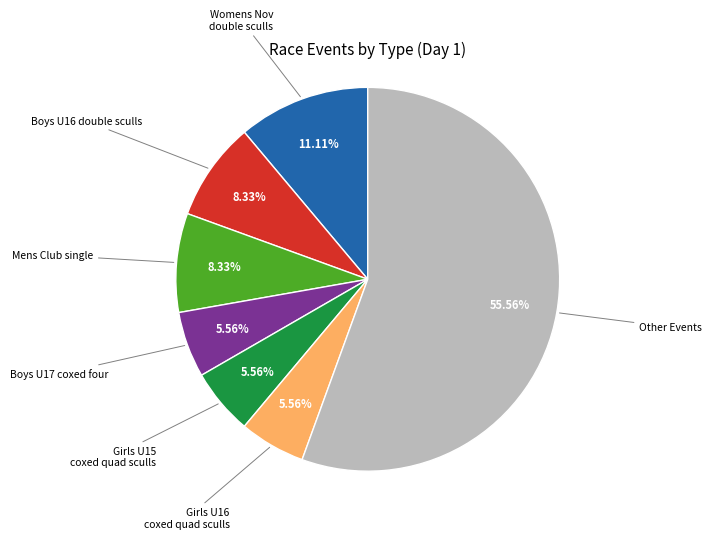

Is there any slice that represents more than half of the pie?

Yes